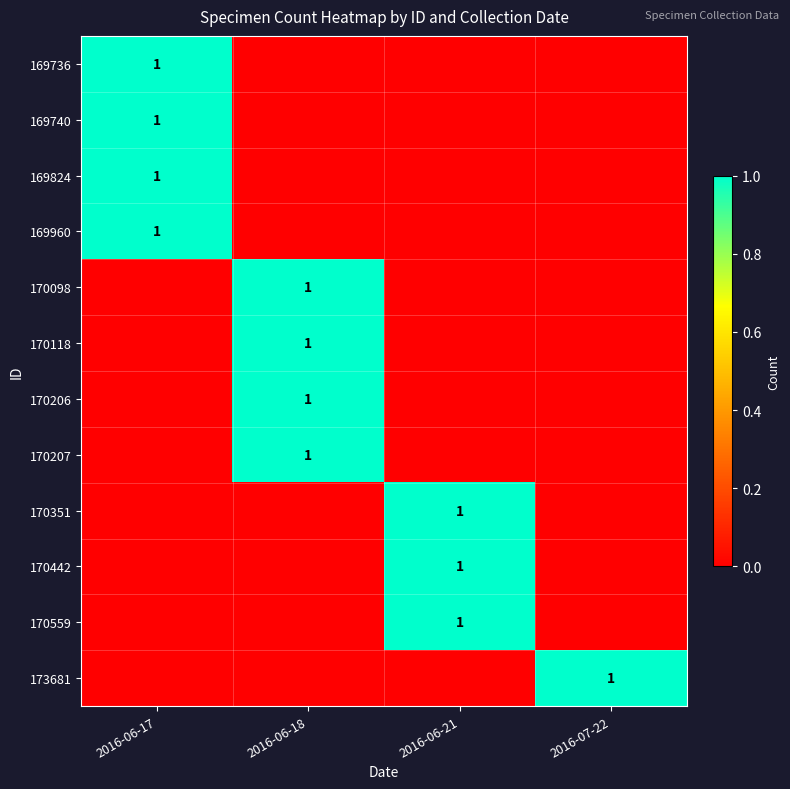

Is it true that 173681 equals 1 at 2016-07-22?

True